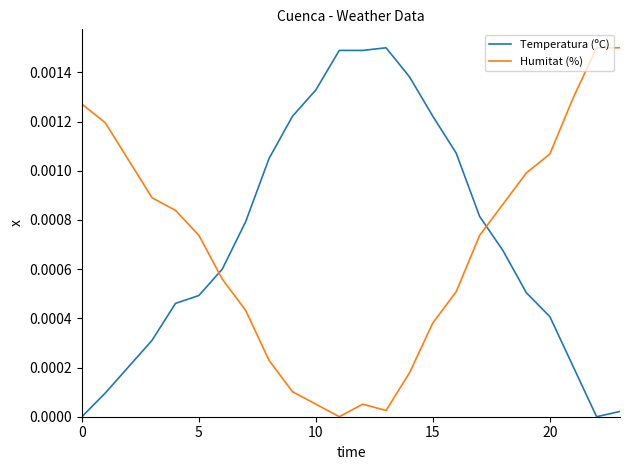

How many times do Humitat (%) and Temperatura (ºC) cross each other?

2